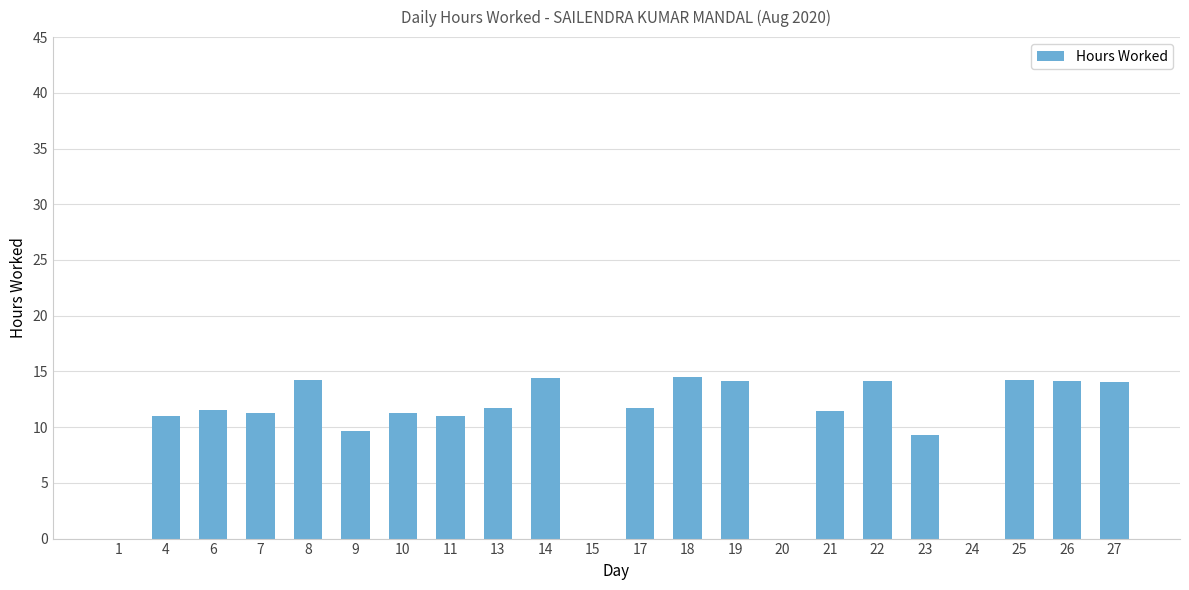

True or false: the data shows 14.1 at 26.

True